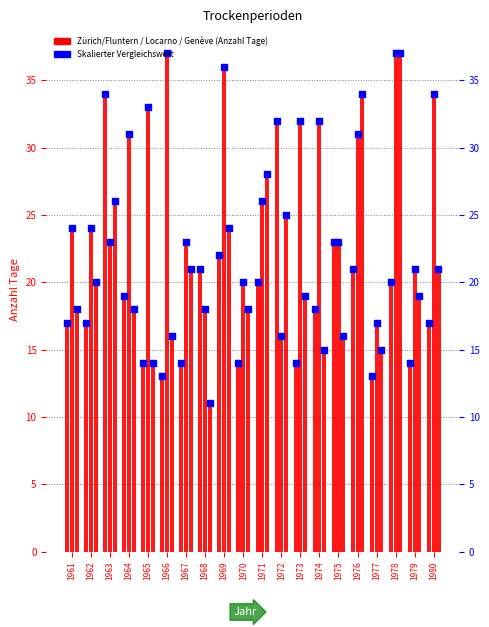

At which category is the sum across all series the highest?

1978